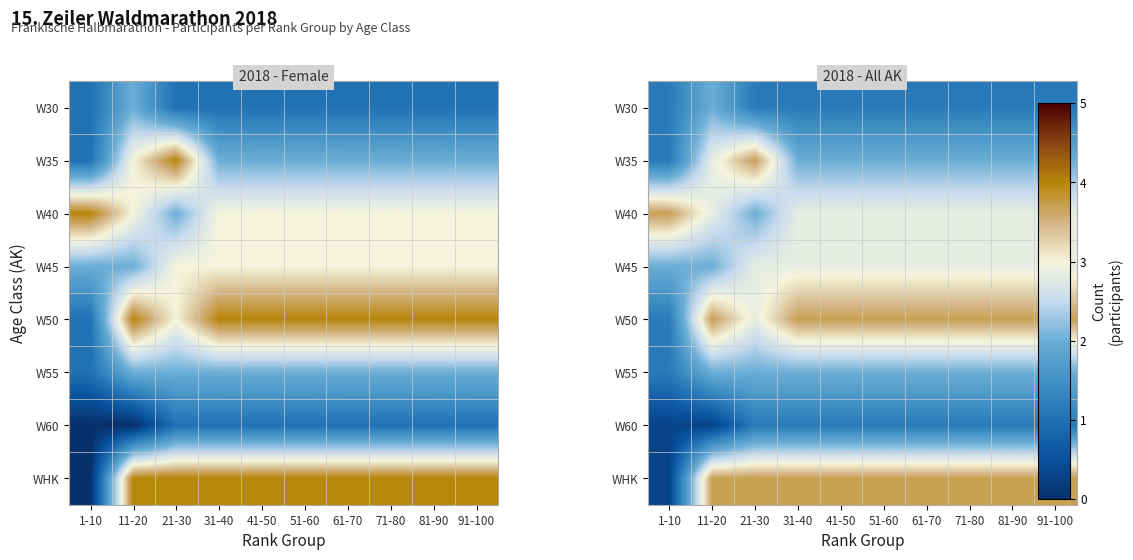

The W45 series shows 2.8 at 61-70. True or false?

True